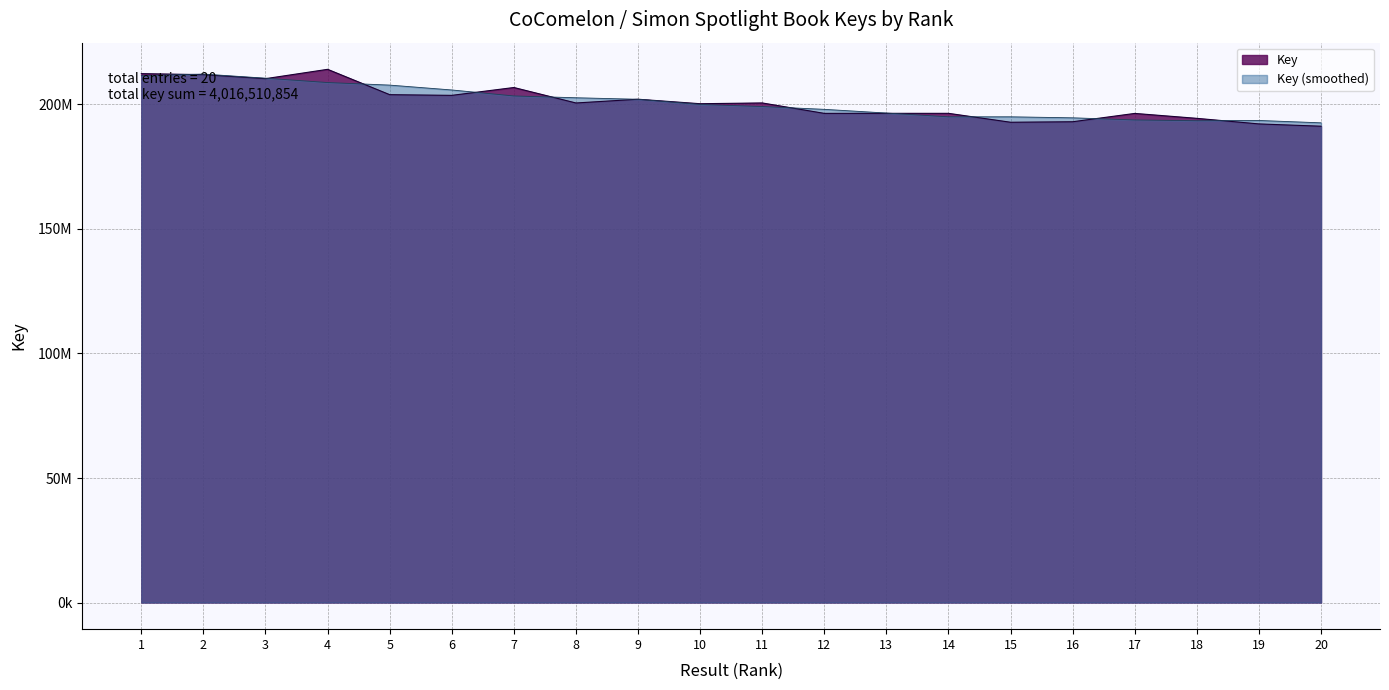

What is the greatest value displayed?

214120230